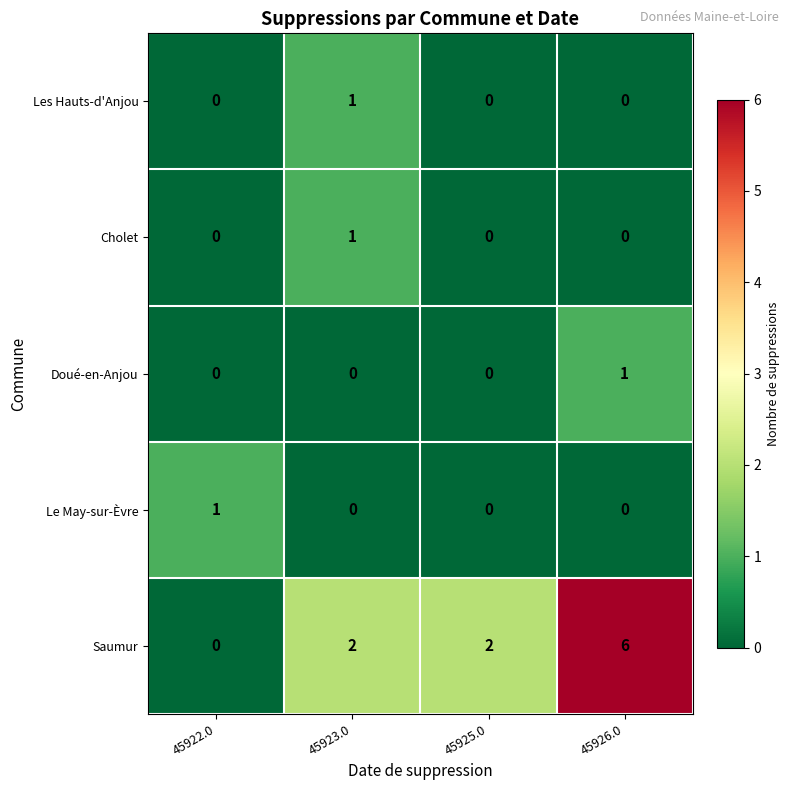

Reading right to left, list all the values displayed in this chart.

Les Hauts-d'Anjou: 45926.0=0	45925.0=0	45923.0=1	45922.0=0
Cholet: 45926.0=0	45925.0=0	45923.0=1	45922.0=0
Doué-en-Anjou: 45926.0=1	45925.0=0	45923.0=0	45922.0=0
Le May-sur-Èvre: 45926.0=0	45925.0=0	45923.0=0	45922.0=1
Saumur: 45926.0=6	45925.0=2	45923.0=2	45922.0=0